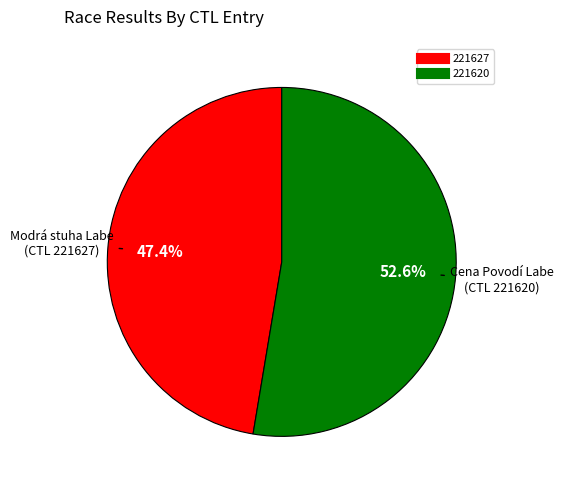

How many slices are in this pie chart?

2